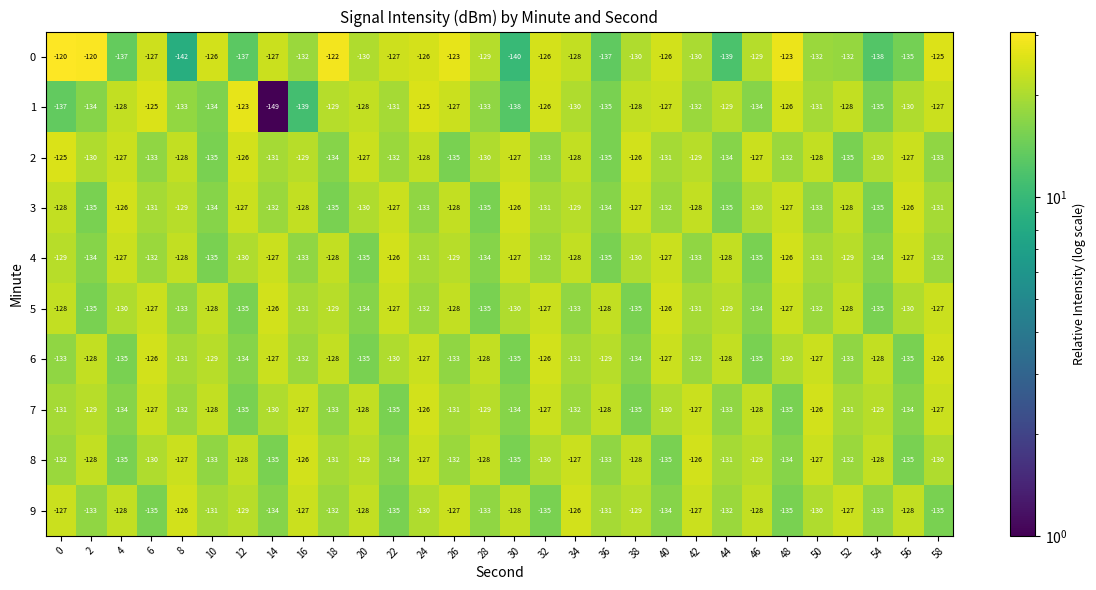

What is the sum of all 1 values?

-3931